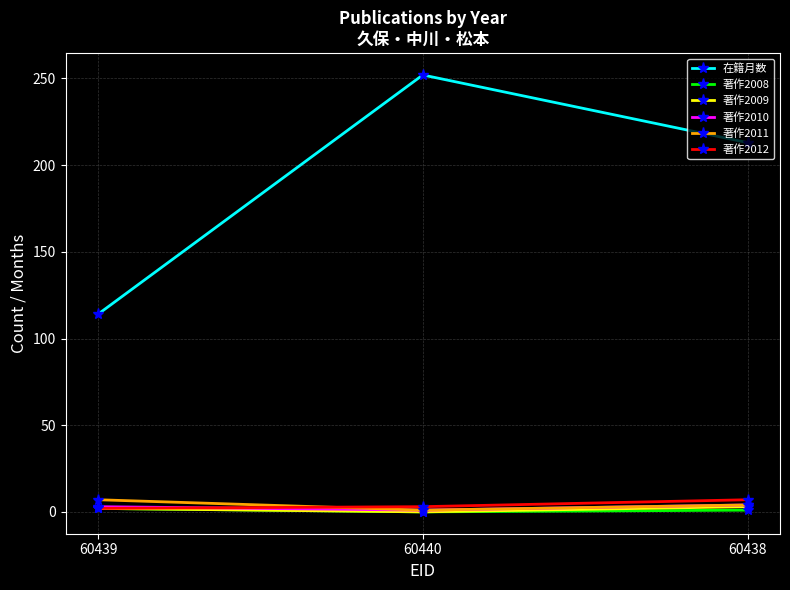

What is the difference between the 著作2011 values at 60440 and 60438?

3